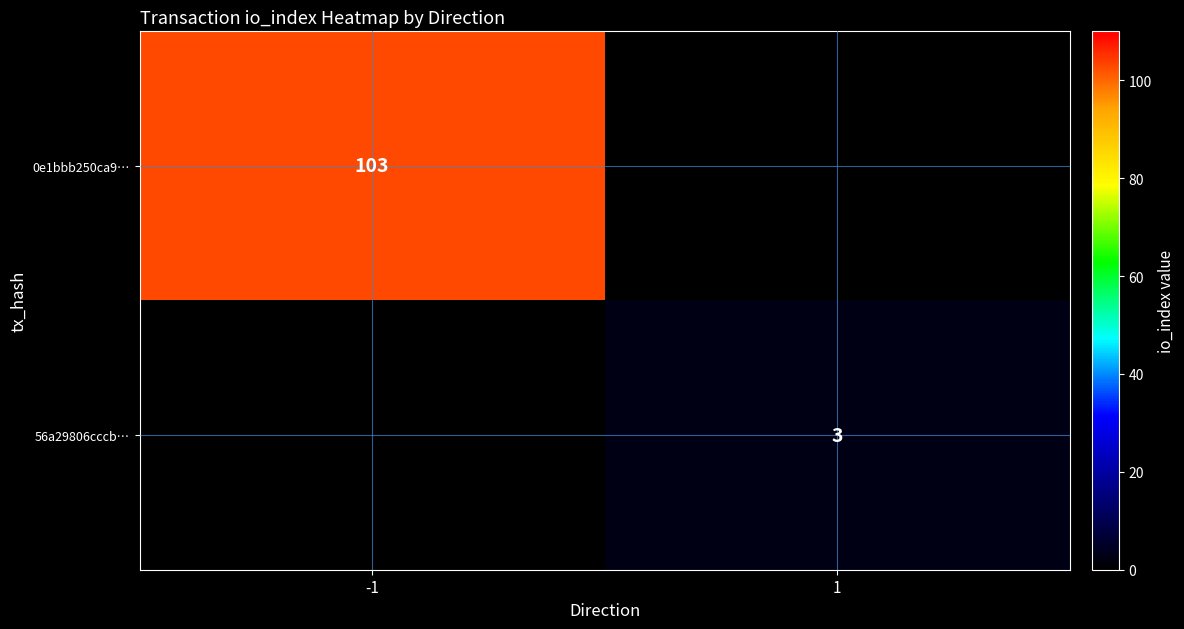

The value of 56a29806cccb… at 1 is 3. True or false?

True